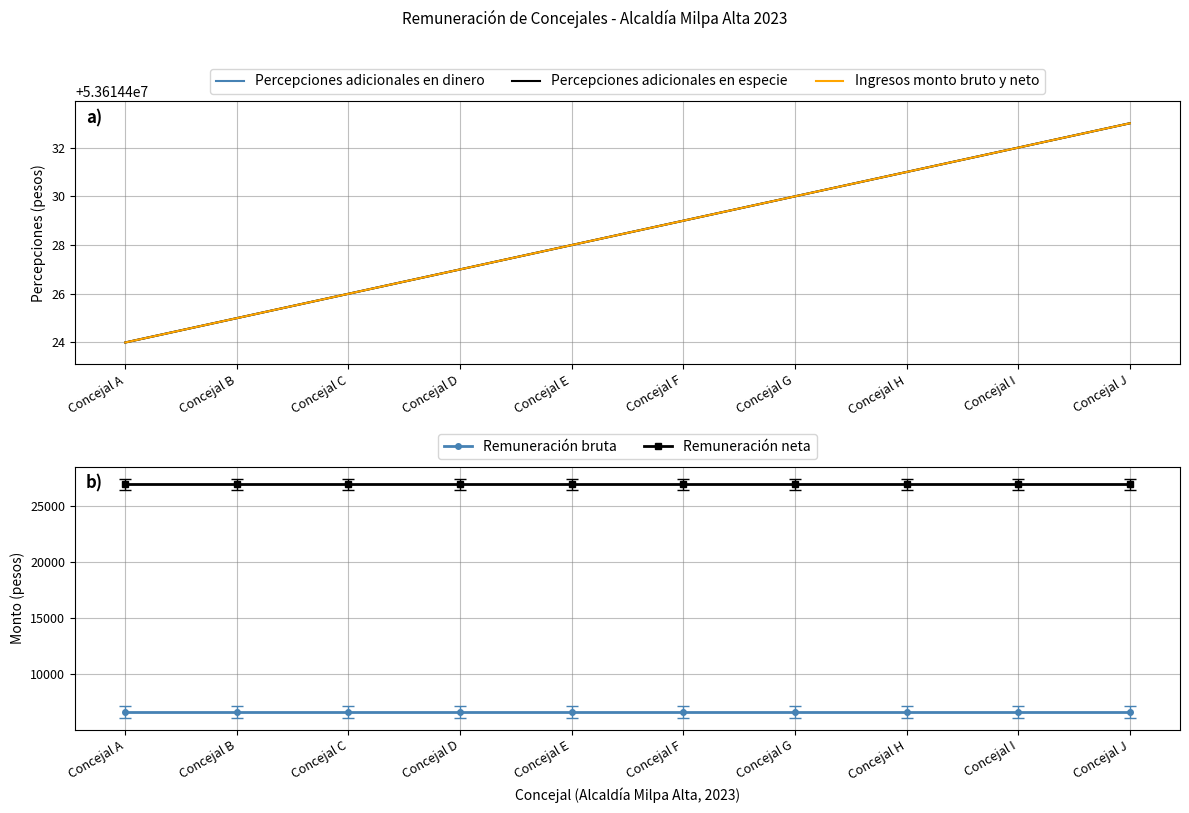

The Percepciones adicionales en dinero series shows 16652285 at Concejal D. True or false?

False